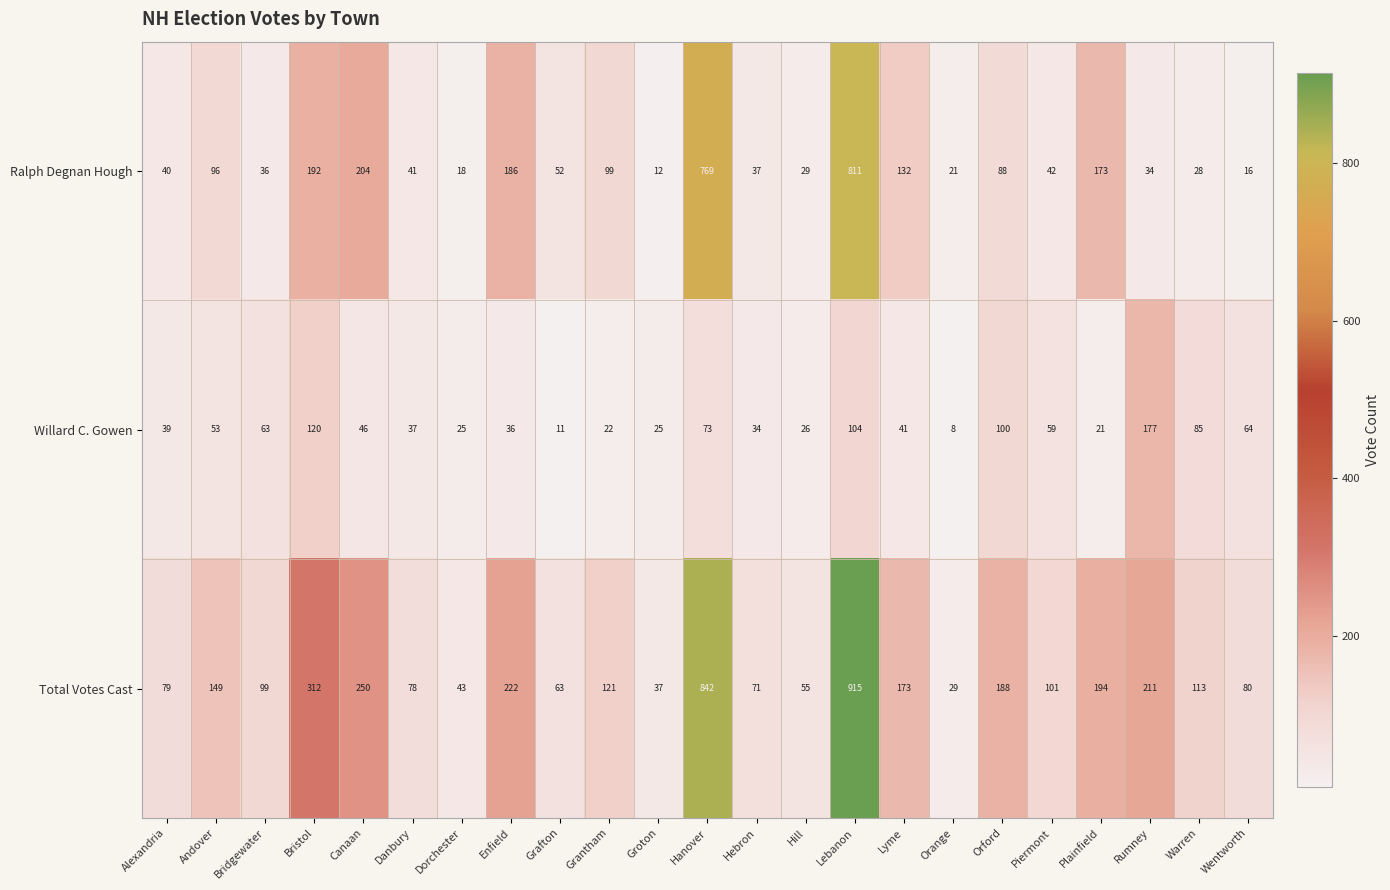

At which label is Ralph Degnan Hough closest to 411?

Canaan